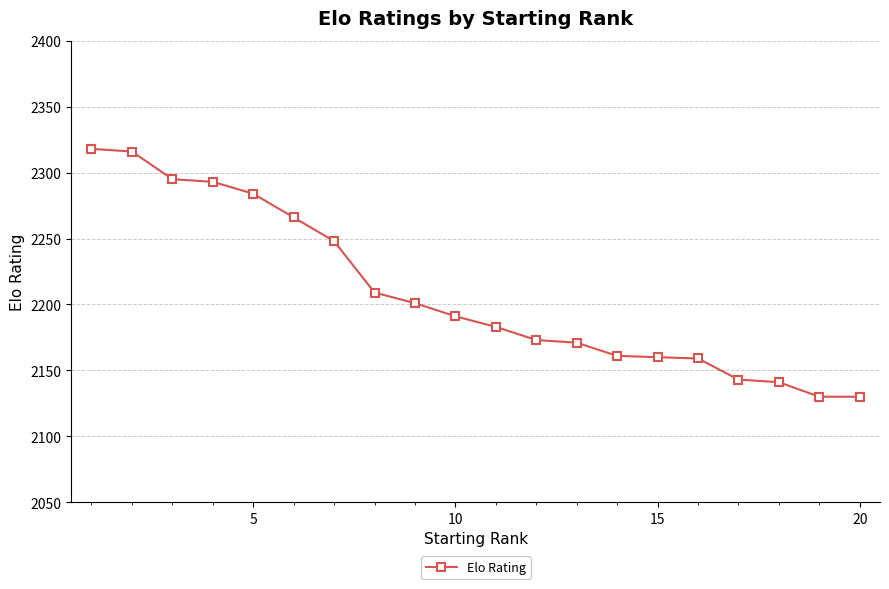

Does the chart have visible grid lines?

Yes